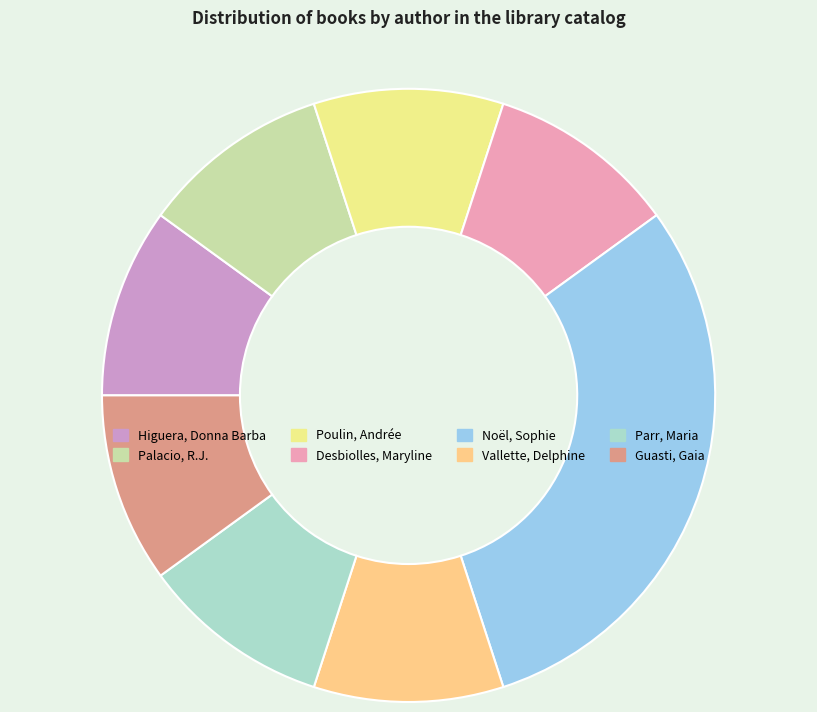

How many slices are in this pie chart?

8